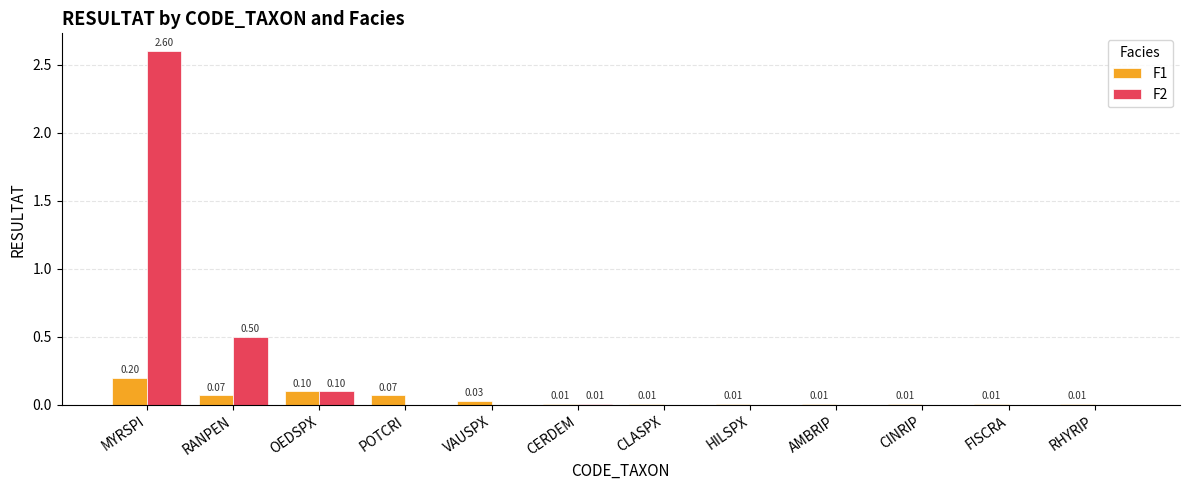

Does the chart contain stacked bars?

No